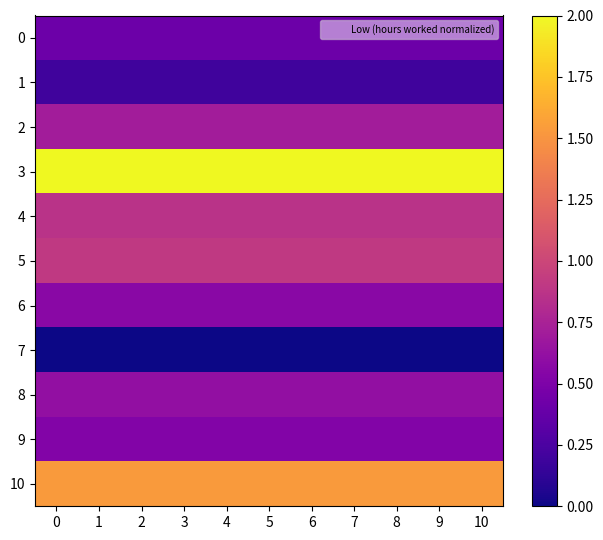

Between 4 and 8, which series saw the biggest shift?

row_0